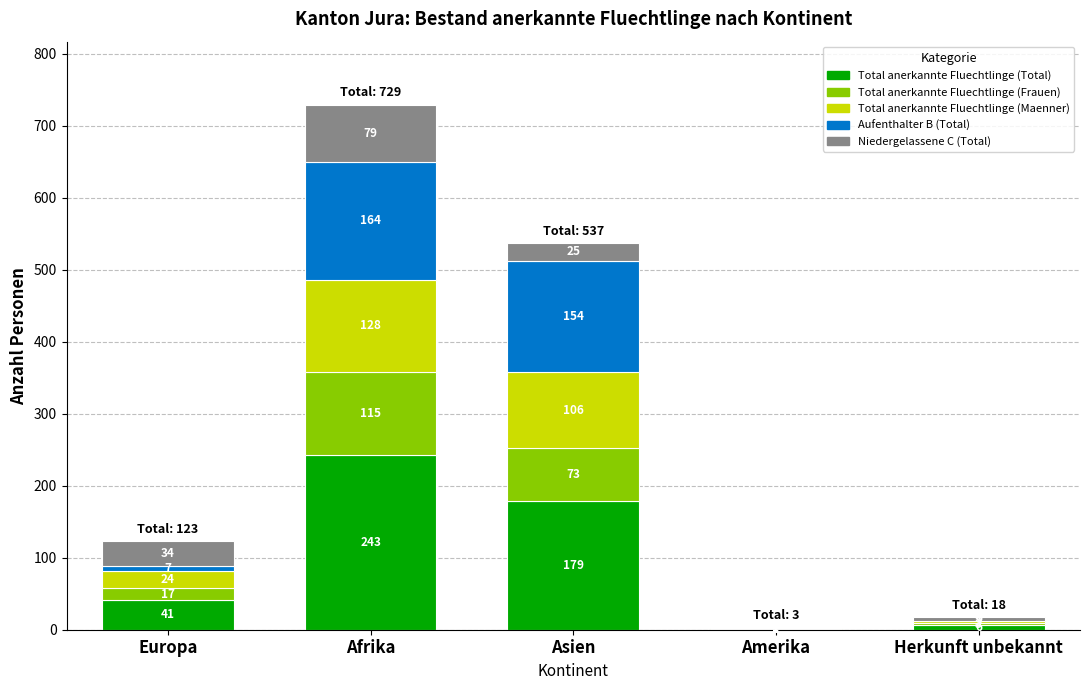

Read the Total anerkannte Fluechtlinge (Total) value at Herkunft unbekannt, to the nearest 10.

10